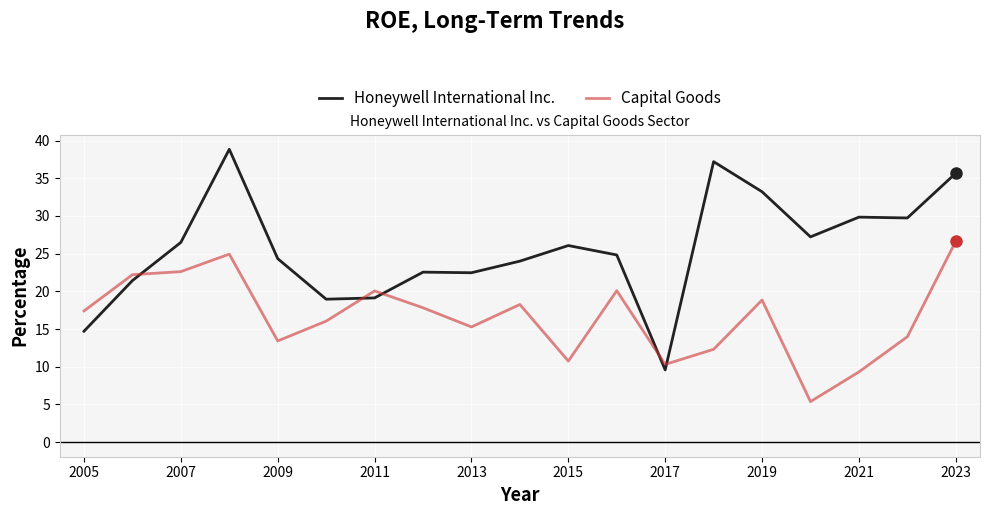

Rank the series by their average value, from lowest to highest.

Capital Goods, Honeywell International Inc.